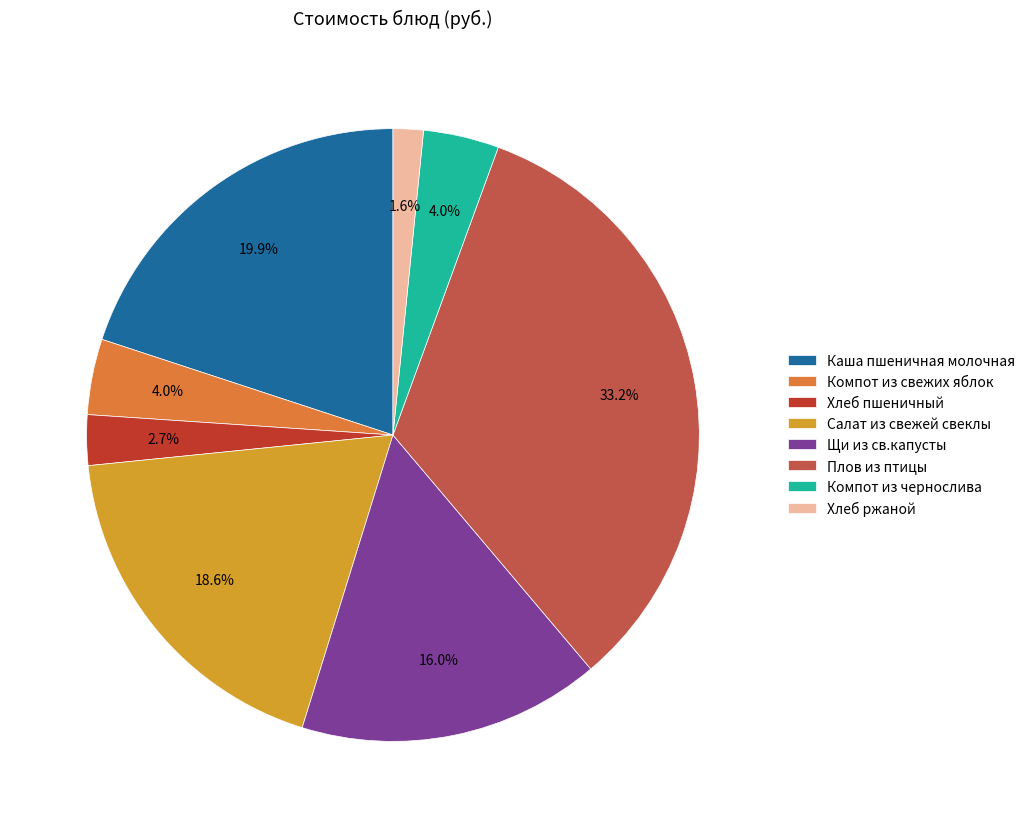

Count the number of slices in the pie.

8